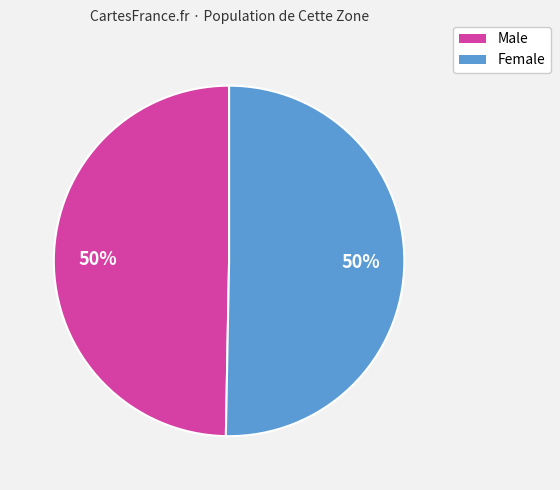

Is it true that Female is 58% of the pie?

False